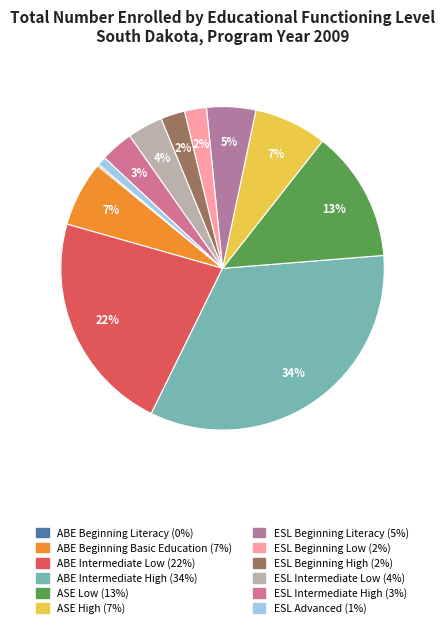

Between ESL Beginning Literacy and ABE Beginning Basic Education, which is larger?

ABE Beginning Basic Education